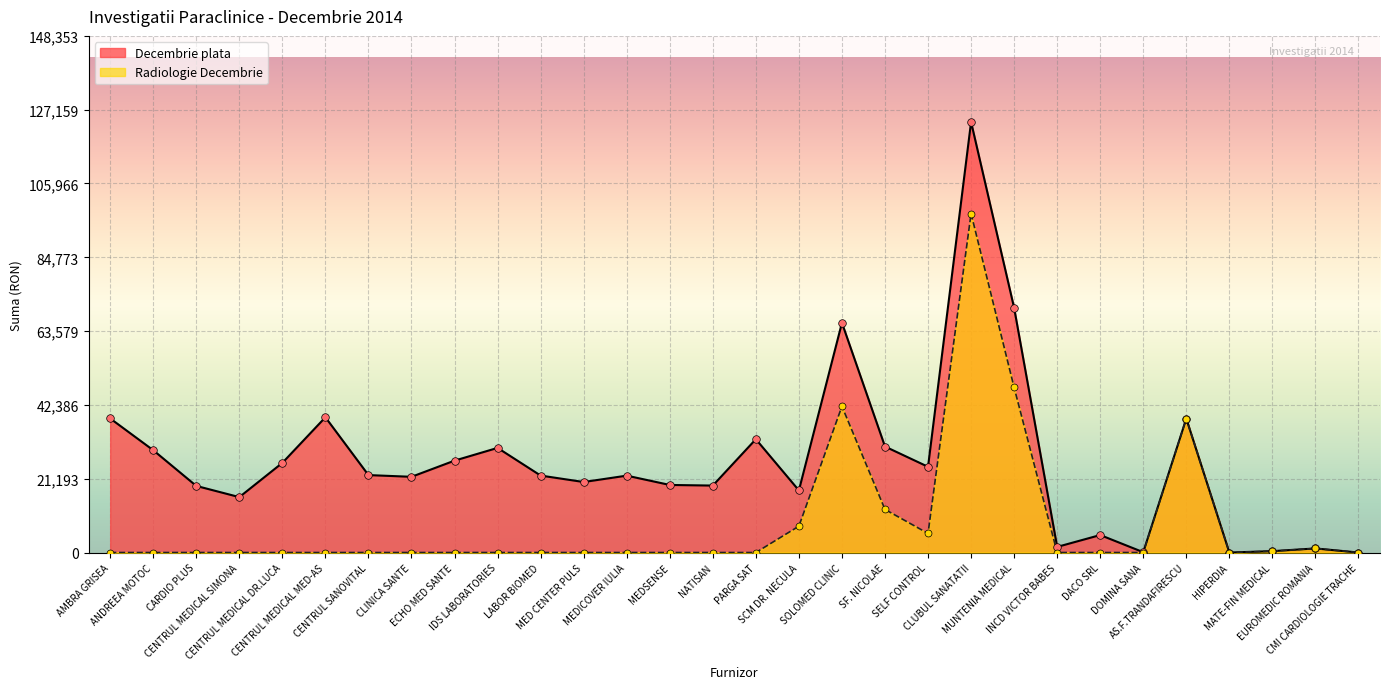

Which series contains the highest Y value?

Decembrie plata